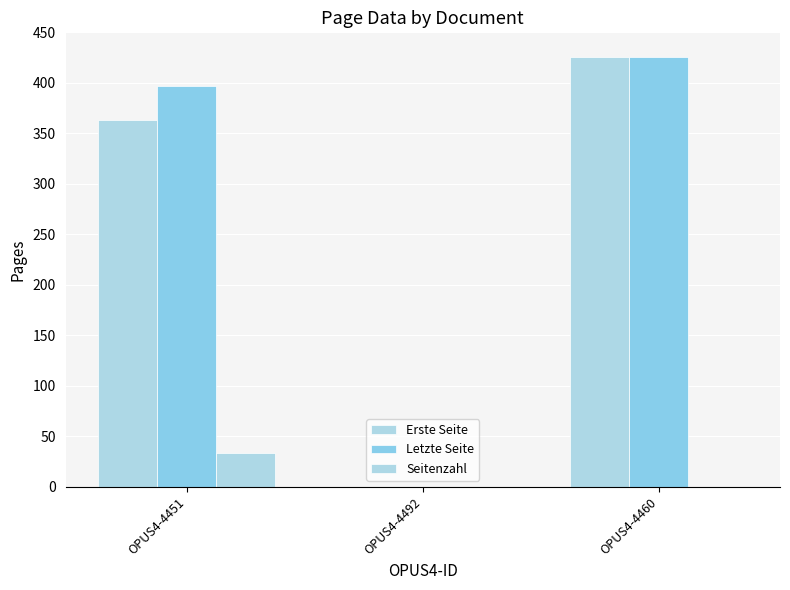

How many categories are shown in the chart?

3